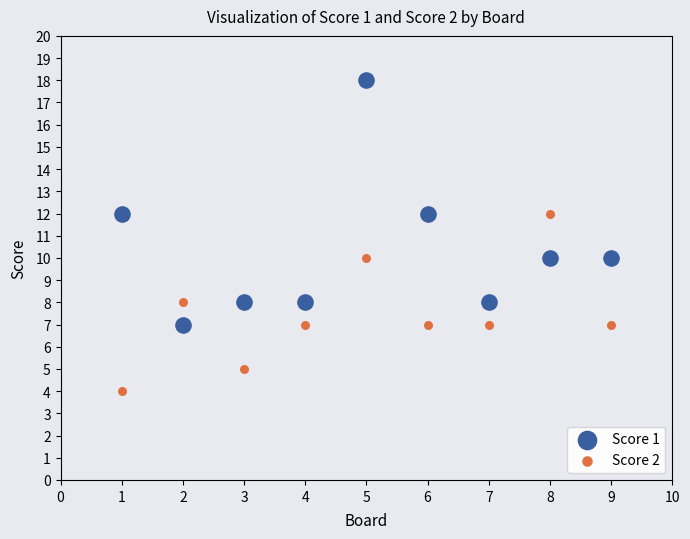

Which series has the largest Y range (max minus min)?

Score 1